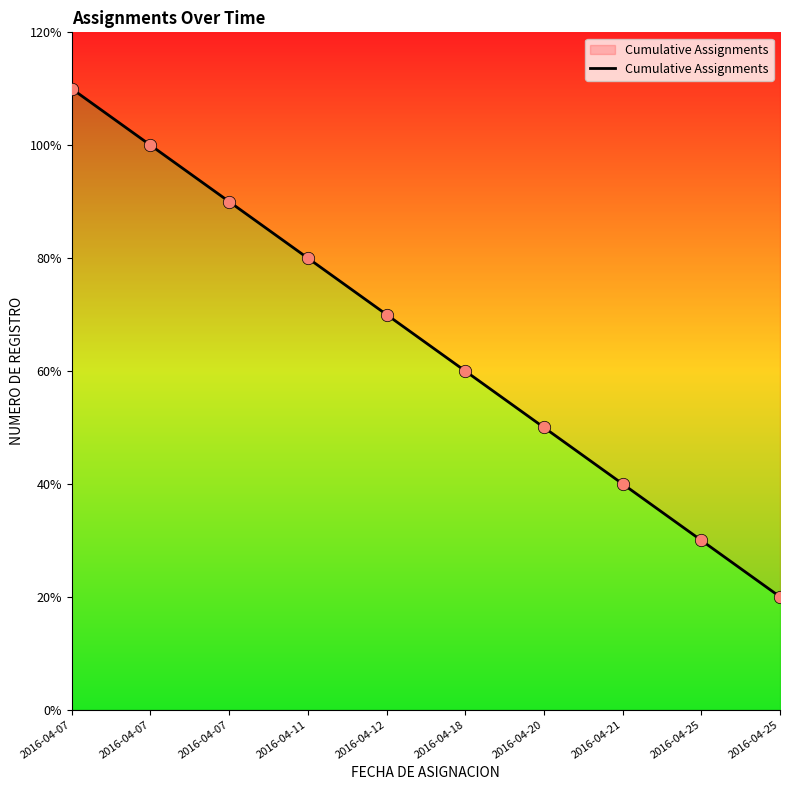

What is the ratio of the value at 2016-04-07 to the value at 2016-04-12?

1.4